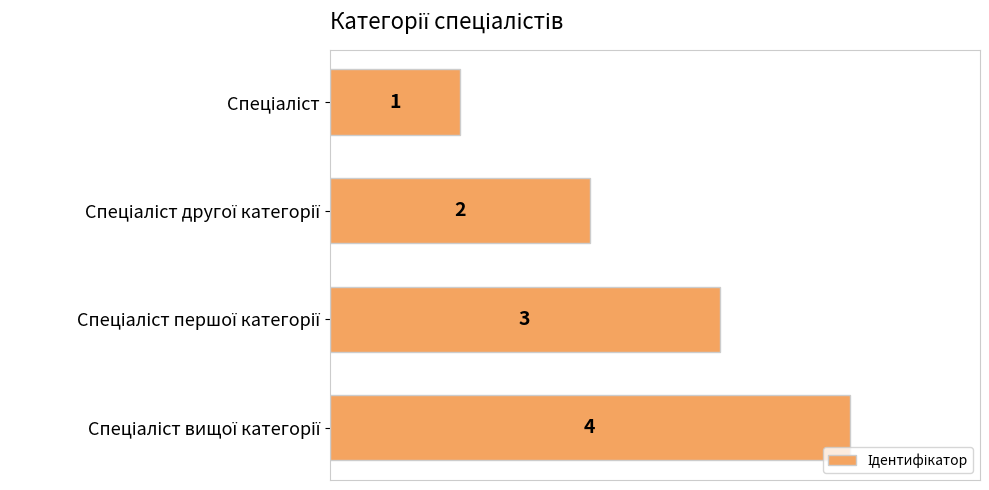

Count the values in the range 2 to 4.

3